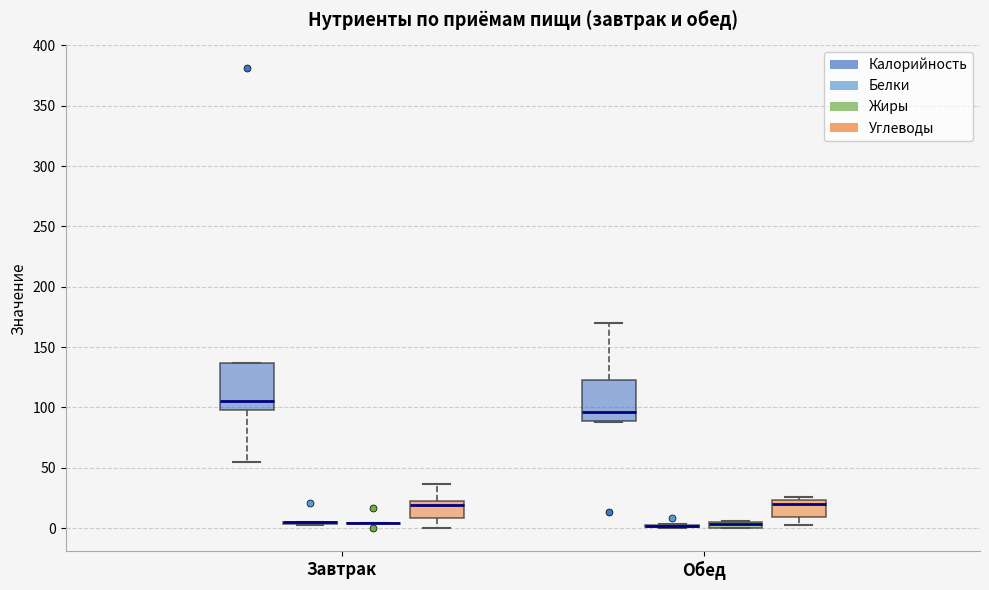

Where is the lower edge of the box for Обед (Жиры) on the y-axis? The values are not printed on the chart, so give them approximately, as read against the axis.

0